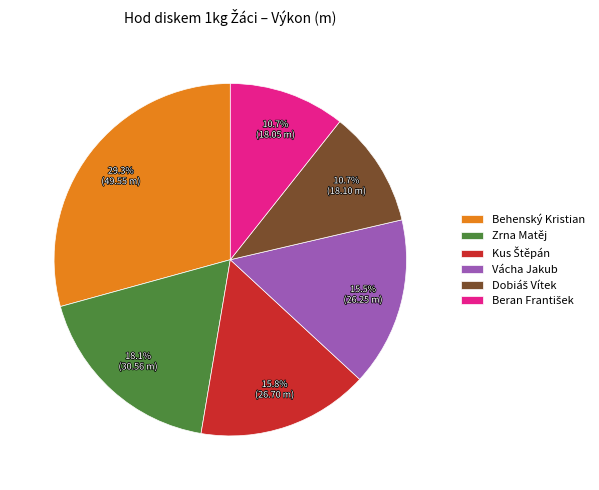

How many slices are in this pie chart?

6